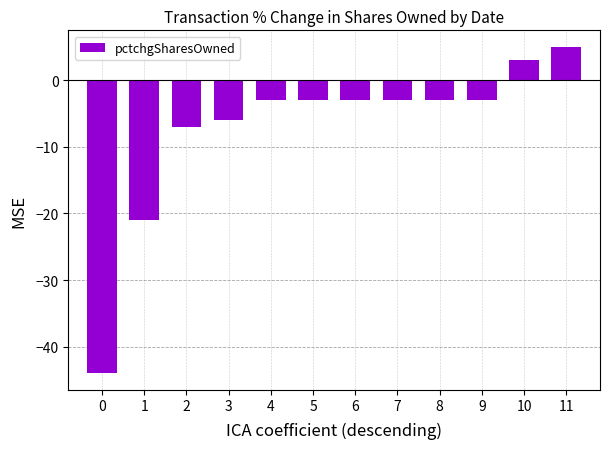

What is the difference between the second highest and second lowest values?

24